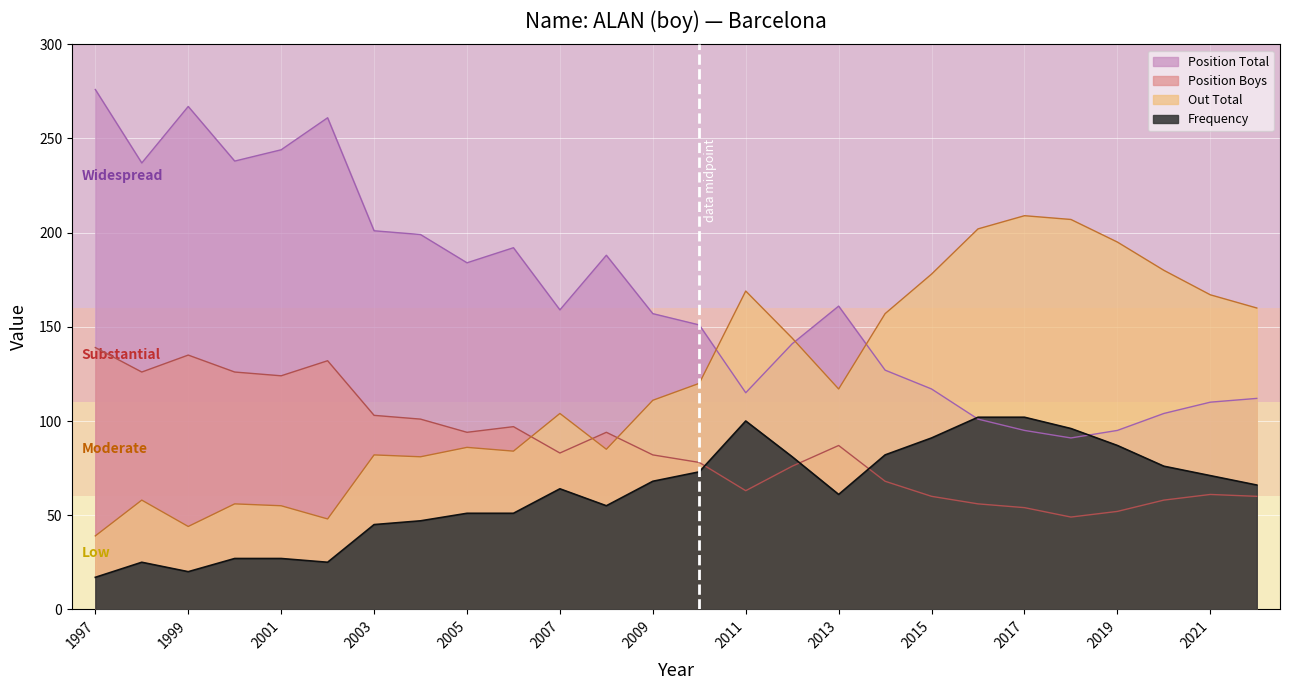

How many values in the Out Total series exceed 117?

12